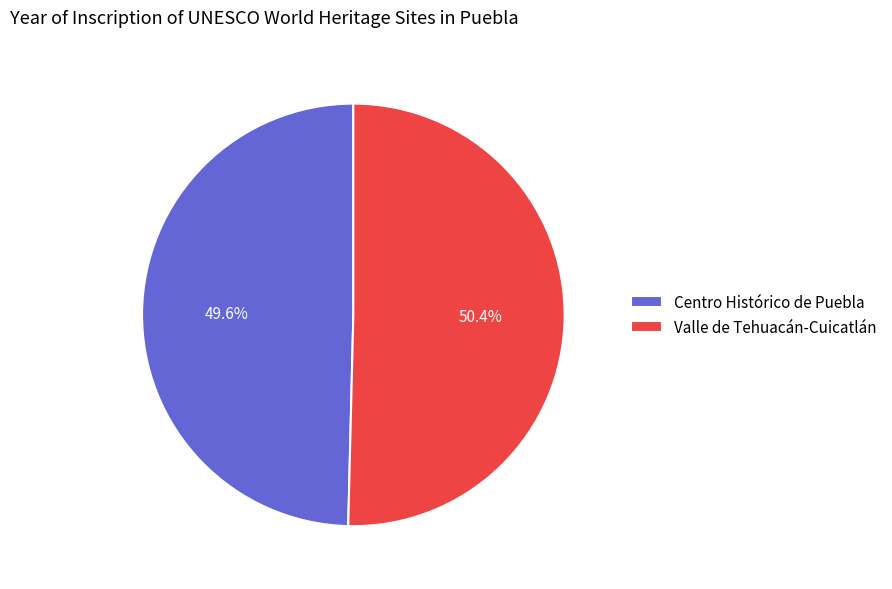

To the nearest percent, what is the difference between the largest and smallest slice percentages?

1%